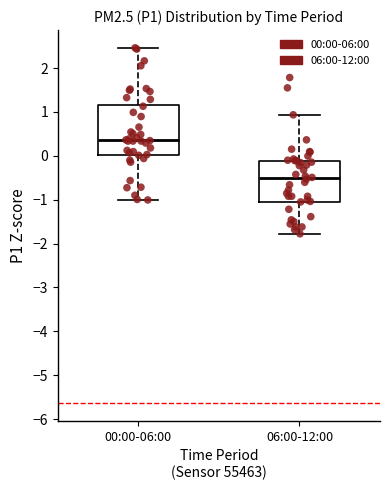

Reading left to right, read every box against the y-axis: the position of its median line, the range the box covers, and the ends of its whiskers. The values are not printed on the chart, so give them approximately, as read against the axis.

00:00-06:00: median 0.4, box 0.0 to 1.2, whiskers -1.0 to 2.5
06:00-12:00: median -0.5, box -1.0 to -0.1, whiskers -1.8 to 0.9